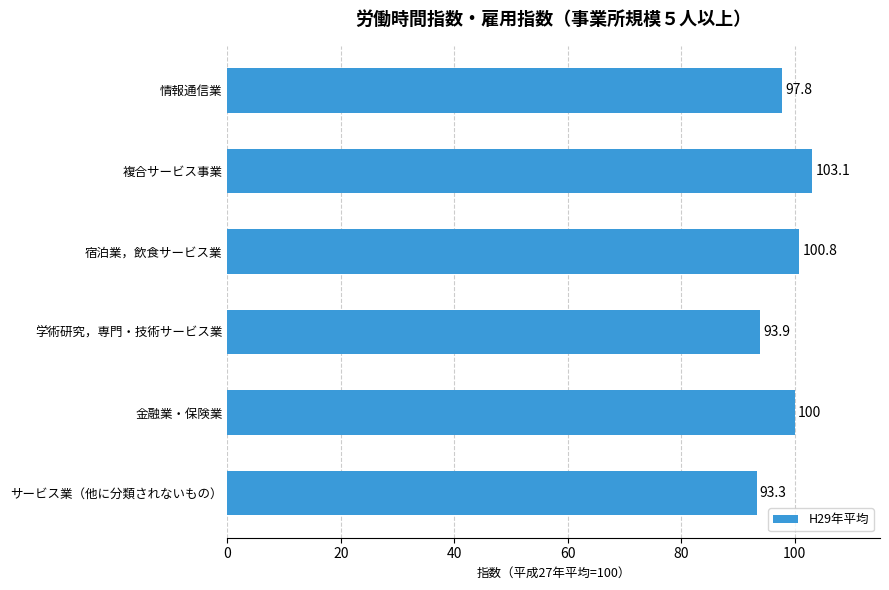

What is the sum of the values at 金融業・保険業 and サービス業（他に分類されないもの）?

193.3